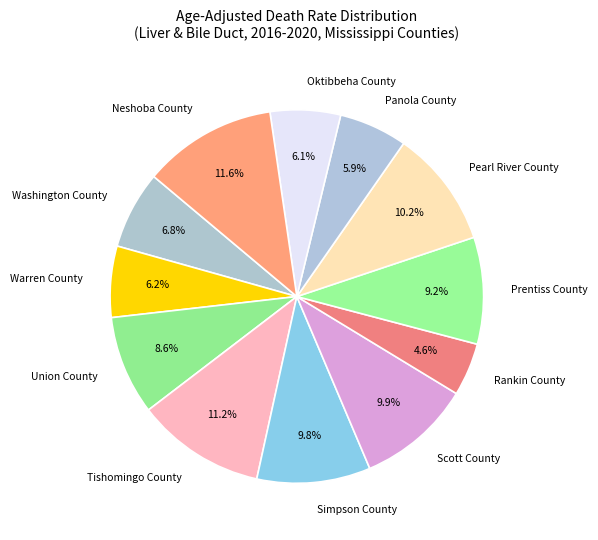

Between Tishomingo County and Warren County, which is larger?

Tishomingo County